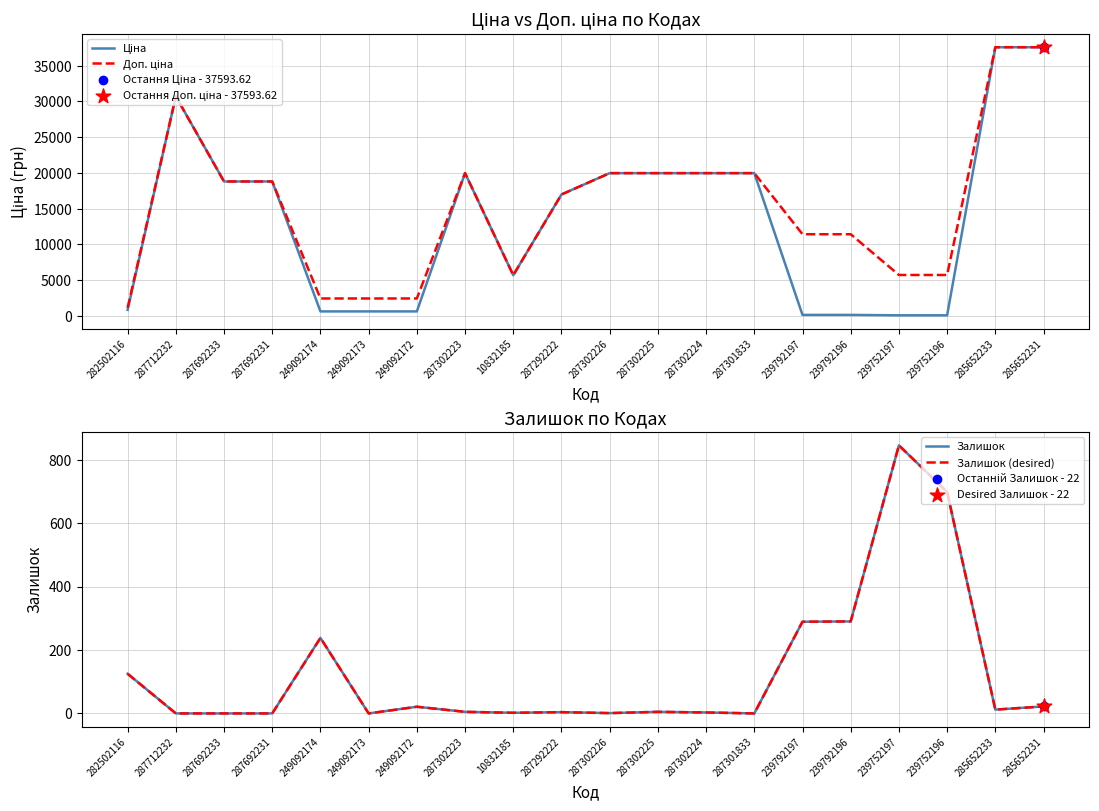

Which series has the largest Y range (max minus min)?

Ціна